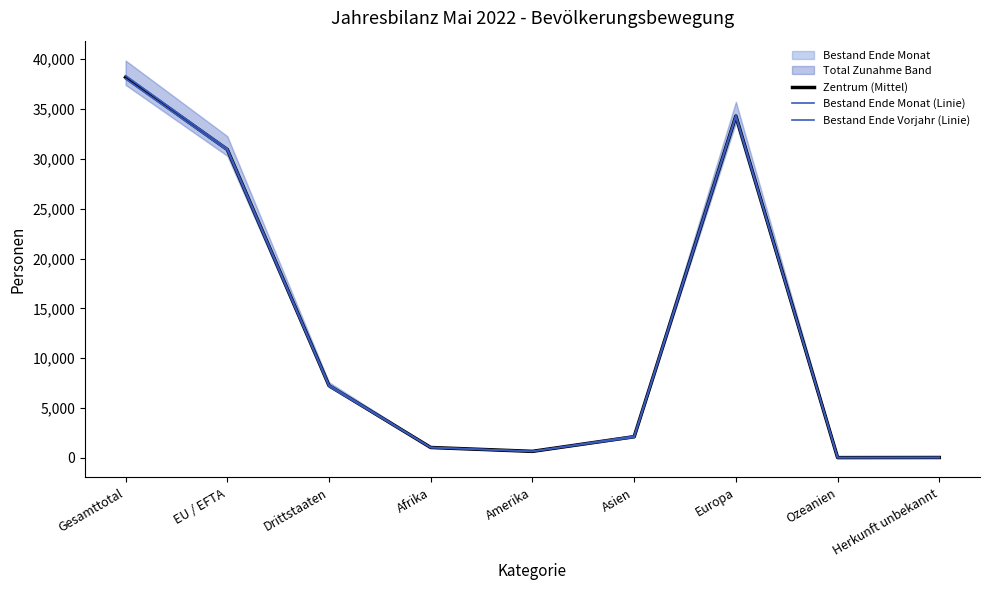

Which category has the highest value in the Bestand Ende Monat (Linie) series?

Gesamttotal